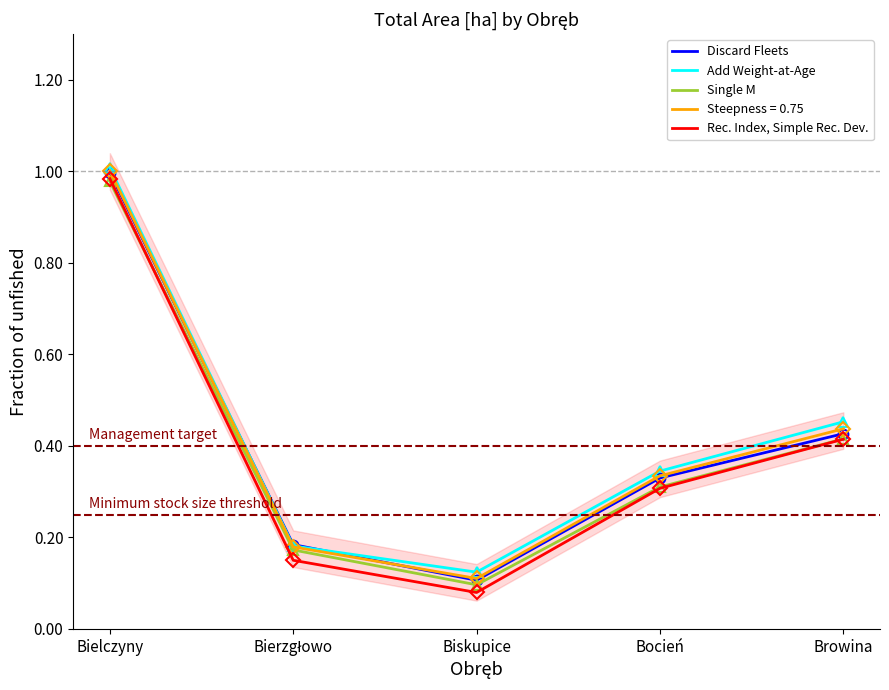

At which category does Add Weight-at-Age reach its first local valley?

Biskupice